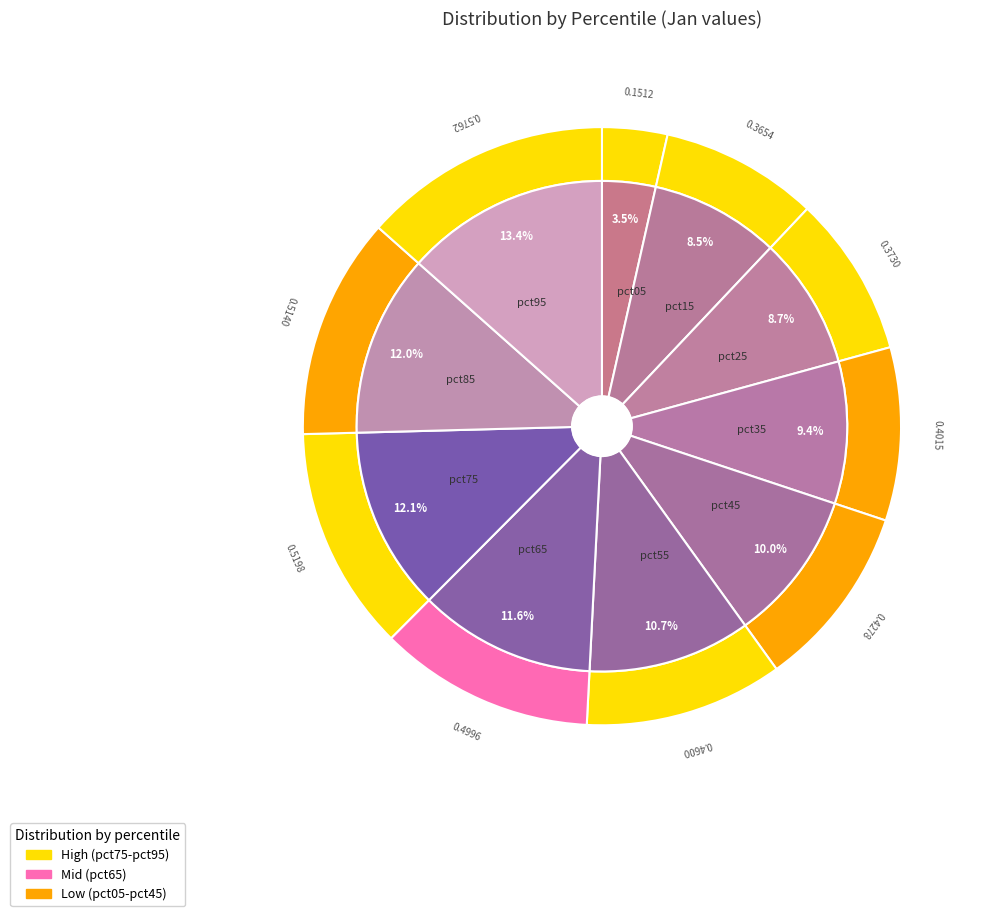

To the nearest percent, what is the difference between the largest and smallest slice percentages?

10%